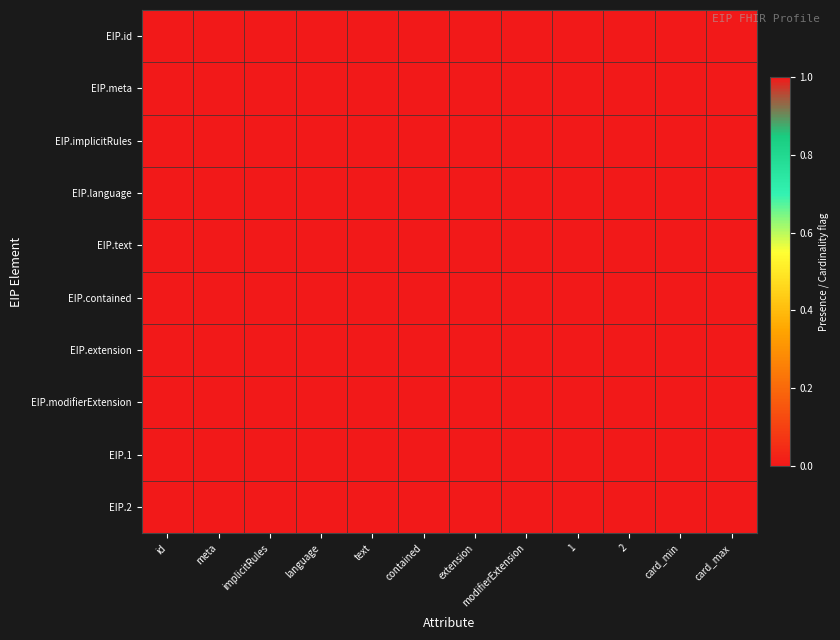

Reading left to right, transcribe all the data shown in this chart.

EIP.id: id=0	meta=1	implicitRules=1	language=1	text=1	contained=1	extension=0	modifierExtension=0	1=0	2=0	card_min=0	card_max=0
EIP.meta: id=0	meta=1	implicitRules=1	language=1	text=0	contained=0	extension=1	modifierExtension=0	1=0	2=0	card_min=0	card_max=0
EIP.implicitRules: id=0	meta=1	implicitRules=0	language=1	text=1	contained=0	extension=0	modifierExtension=1	1=1	2=0	card_min=0	card_max=0
EIP.language: id=0	meta=1	implicitRules=0	language=0	text=0	contained=1	extension=1	modifierExtension=0	1=0	2=1	card_min=0	card_max=0
EIP.text: id=0	meta=1	implicitRules=0	language=0	text=0	contained=0	extension=1	modifierExtension=1	1=0	2=0	card_min=1	card_max=0
EIP.contained: id=0	meta=1	implicitRules=0	language=0	text=0	contained=0	extension=0	modifierExtension=1	1=1	2=0	card_min=0	card_max=1
EIP.extension: id=0	meta=1	implicitRules=0	language=0	text=0	contained=0	extension=0	modifierExtension=0	1=1	2=1	card_min=0	card_max=0
EIP.modifierExtension: id=1	meta=1	implicitRules=0	language=1	text=1	contained=0	extension=0	modifierExtension=0	1=0	2=1	card_min=1	card_max=0
EIP.1: id=0	meta=1	implicitRules=0	language=0	text=0	contained=0	extension=0	modifierExtension=0	1=0	2=0	card_min=1	card_max=1
EIP.2: id=0	meta=1	implicitRules=0	language=0	text=0	contained=0	extension=0	modifierExtension=0	1=0	2=0	card_min=0	card_max=1